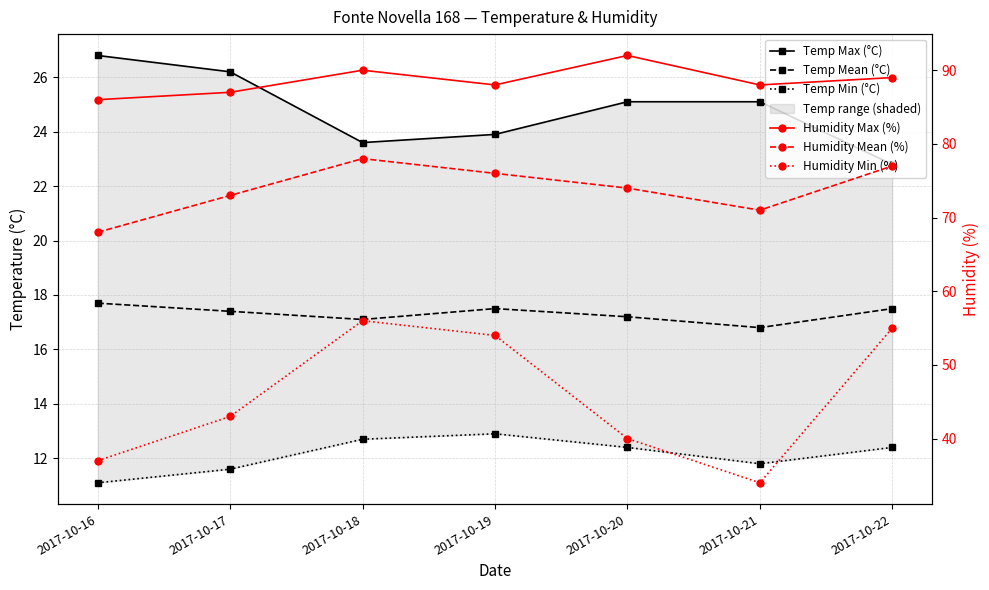

True or false: Humidity Min (%) and Humidity Mean (%) cross at least once.

False